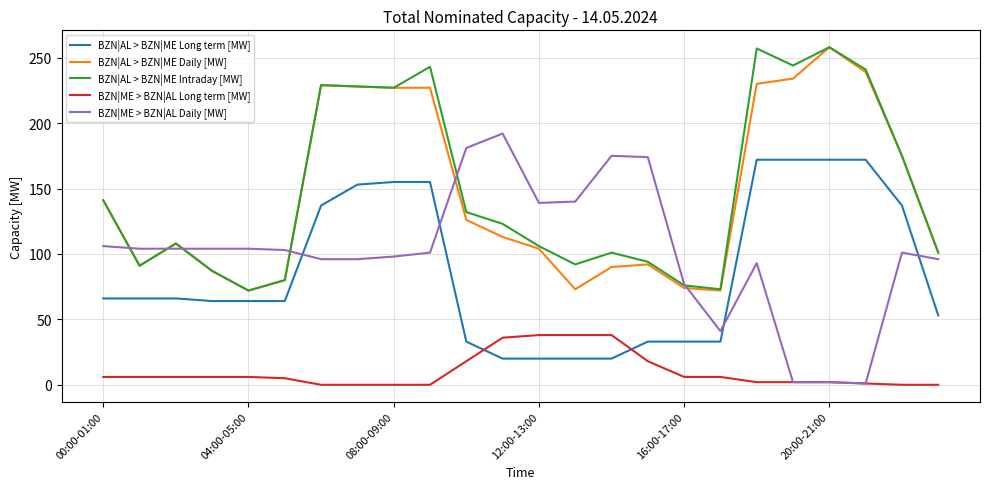

Which series has the largest total across all categories?

BZN|AL > BZN|ME Intraday [MW]